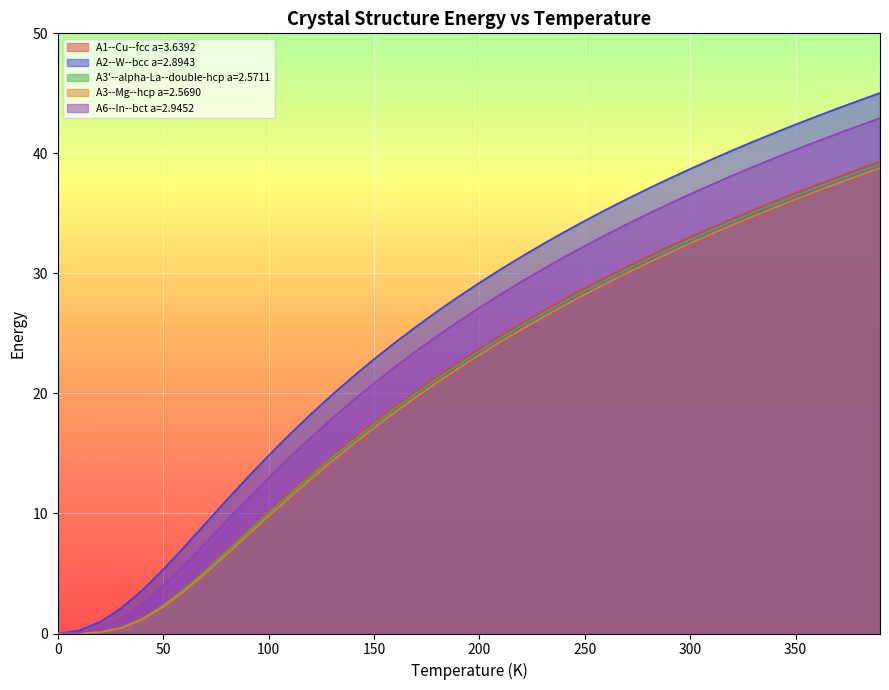

Rank the series at 390 from highest to lowest value.

A2--W--bcc a=2.8943, A6--In--bct a=2.9452, A1--Cu--fcc a=3.6392, A3'--alpha-La--double-hcp a=2.5711, A3--Mg--hcp a=2.5690